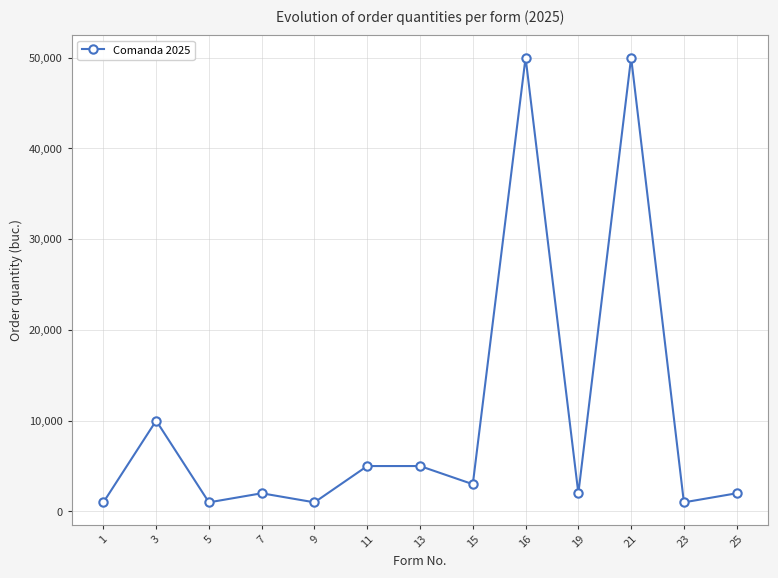

What is the difference between the maximum and minimum values?

49000